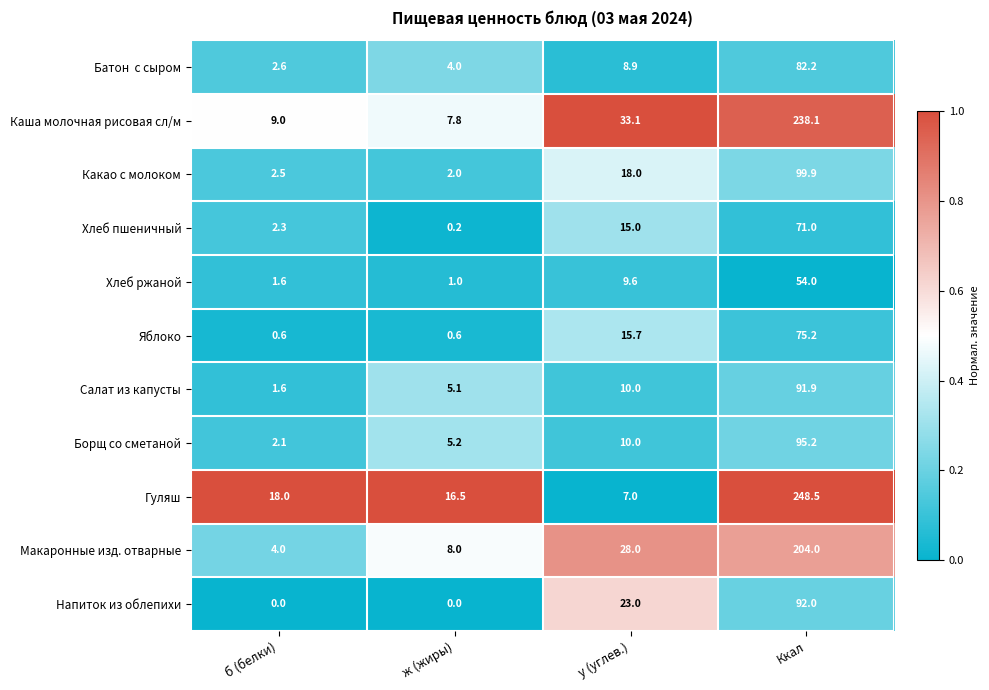

At which category does the chart reach its peak across all series?

Ккал